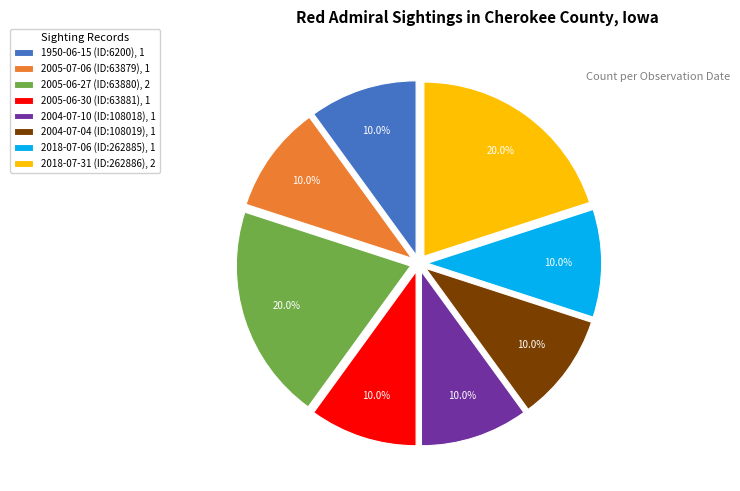

To the nearest percent, what portion does 2018-07-31 (ID:262886) represent?

20%